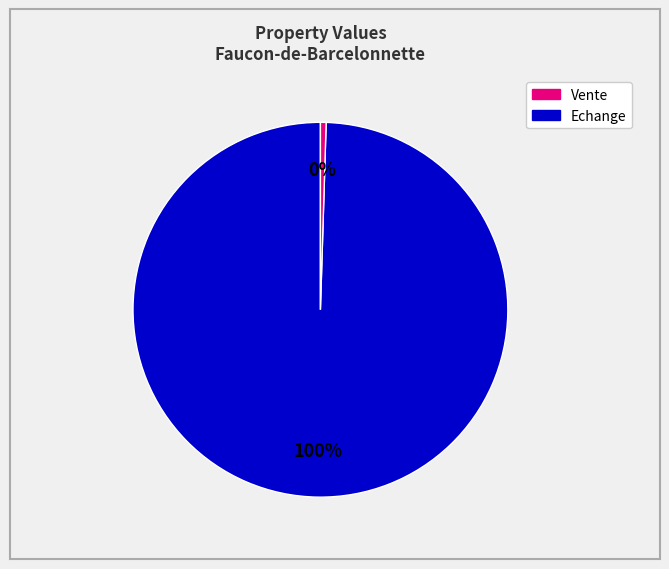

To the nearest percent, what is the average slice percentage?

50%